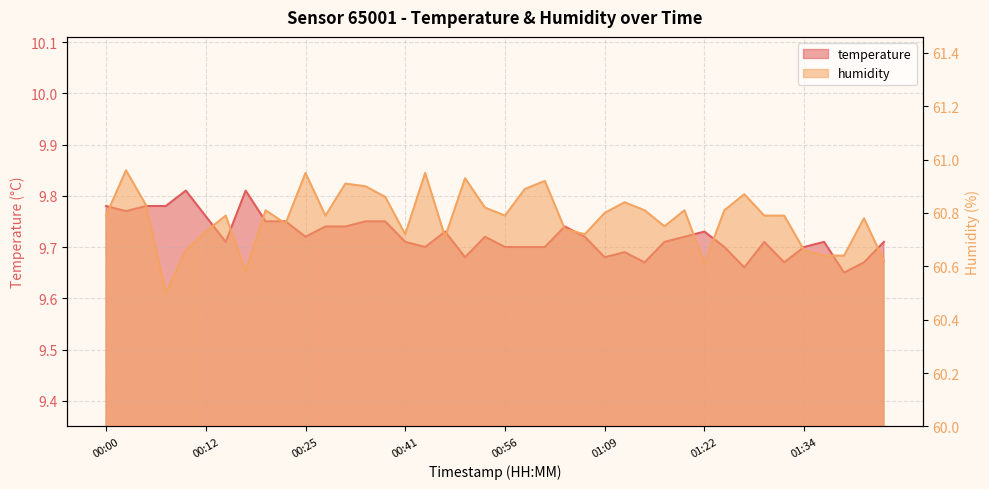

Reading right to left, what are all the values shown in this chart?

temperature: 01:45=9.7	01:43=9.7	01:40=9.7	01:37=9.7	01:34=9.7	01:32=9.7	01:30=9.7	01:27=9.7	01:25=9.7	01:22=9.7	01:20=9.7	01:17=9.7	01:15=9.7	01:11=9.7	01:09=9.7	01:06=9.7	01:03=9.7	01:00=9.7	00:58=9.7	00:56=9.7	00:53=9.7	00:48=9.7	00:46=9.7	00:43=9.7	00:41=9.7	00:38=9.8	00:33=9.8	00:30=9.7	00:27=9.7	00:25=9.7	00:22=9.8	00:20=9.8	00:18=9.8	00:15=9.7	00:12=9.8	00:10=9.8	00:07=9.8	00:05=9.8	00:03=9.8	00:00=9.8
humidity: 01:45=60.6	01:43=60.8	01:40=60.6	01:37=60.6	01:34=60.7	01:32=60.8	01:30=60.8	01:27=60.9	01:25=60.8	01:22=60.6	01:20=60.8	01:17=60.8	01:15=60.8	01:11=60.8	01:09=60.8	01:06=60.7	01:03=60.7	01:00=60.9	00:58=60.9	00:56=60.8	00:53=60.8	00:48=60.9	00:46=60.7	00:43=61.0	00:41=60.7	00:38=60.9	00:33=60.9	00:30=60.9	00:27=60.8	00:25=61.0	00:22=60.8	00:20=60.8	00:18=60.6	00:15=60.8	00:12=60.7	00:10=60.7	00:07=60.5	00:05=60.8	00:03=61.0	00:00=60.8